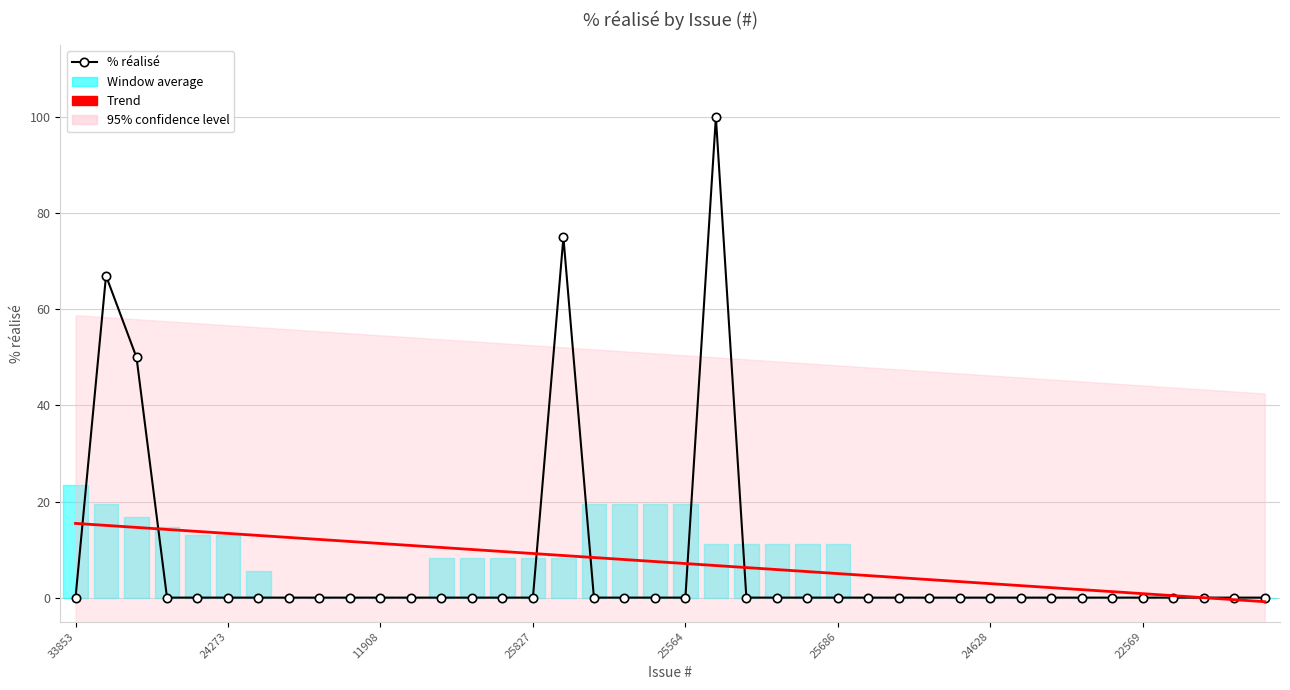

Which series has the widest spread of values?

% réalisé